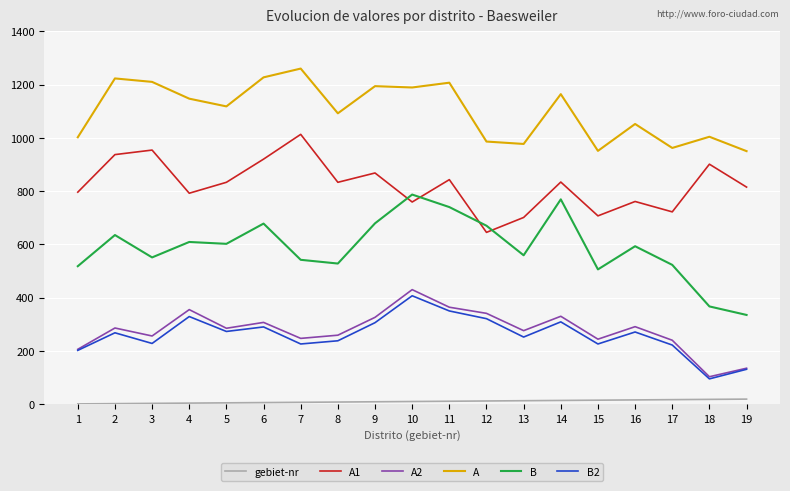

What is the greatest value displayed?

1260